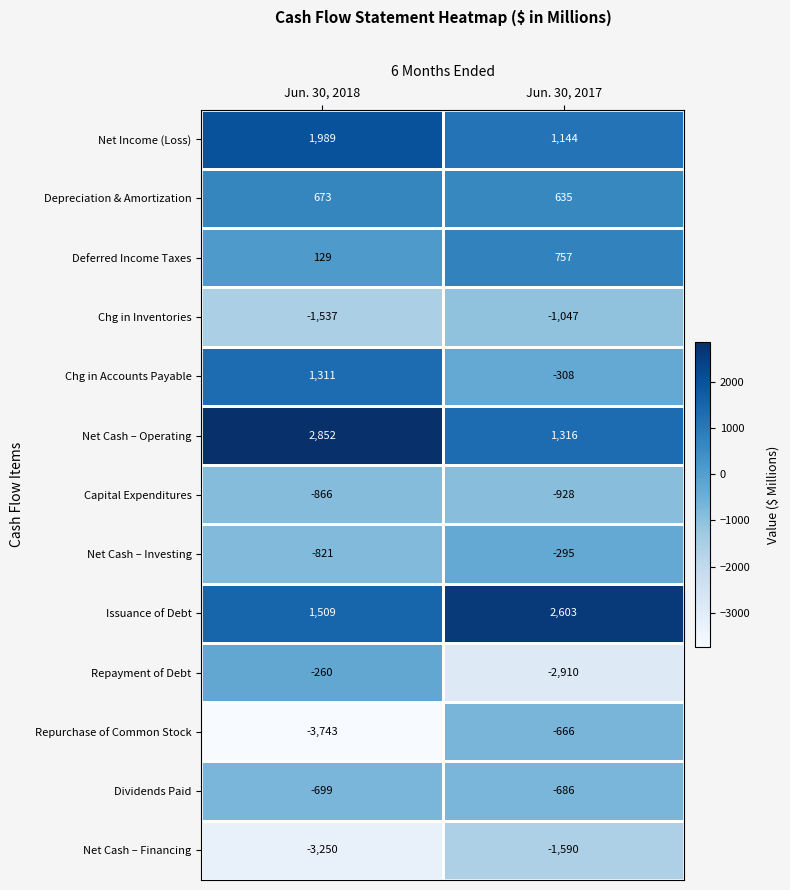

What is the minimum value shown in the chart?

-3743